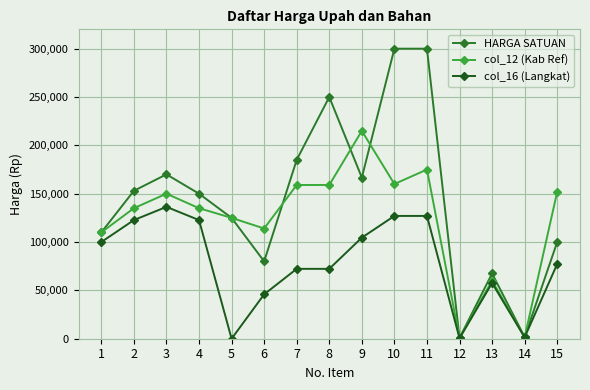

Where is col_12 (Kab Ref) nearest to the value 107950?

1